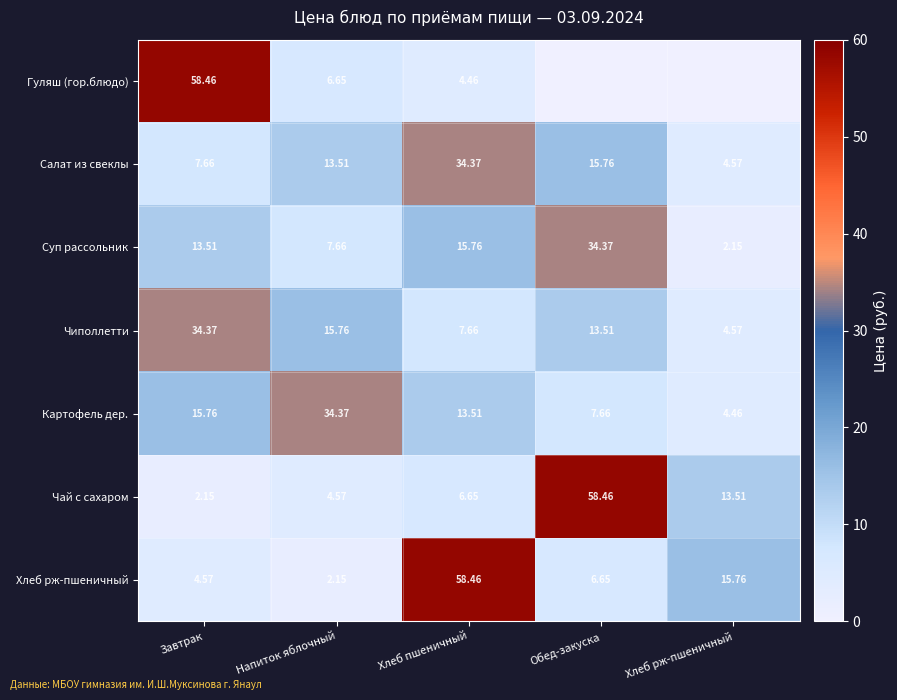

At which label is Чиполлетти closest to 19?

Напиток яблочный